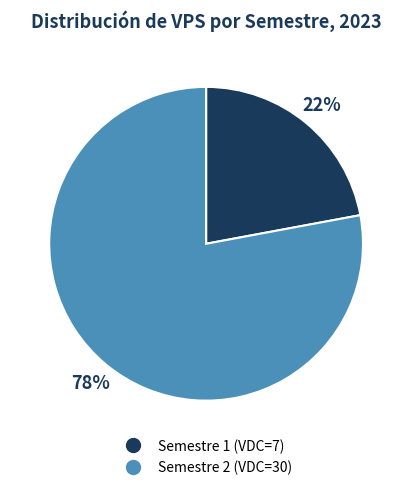

Which category has the biggest portion of the pie?

Semestre 2 (VDC=30)